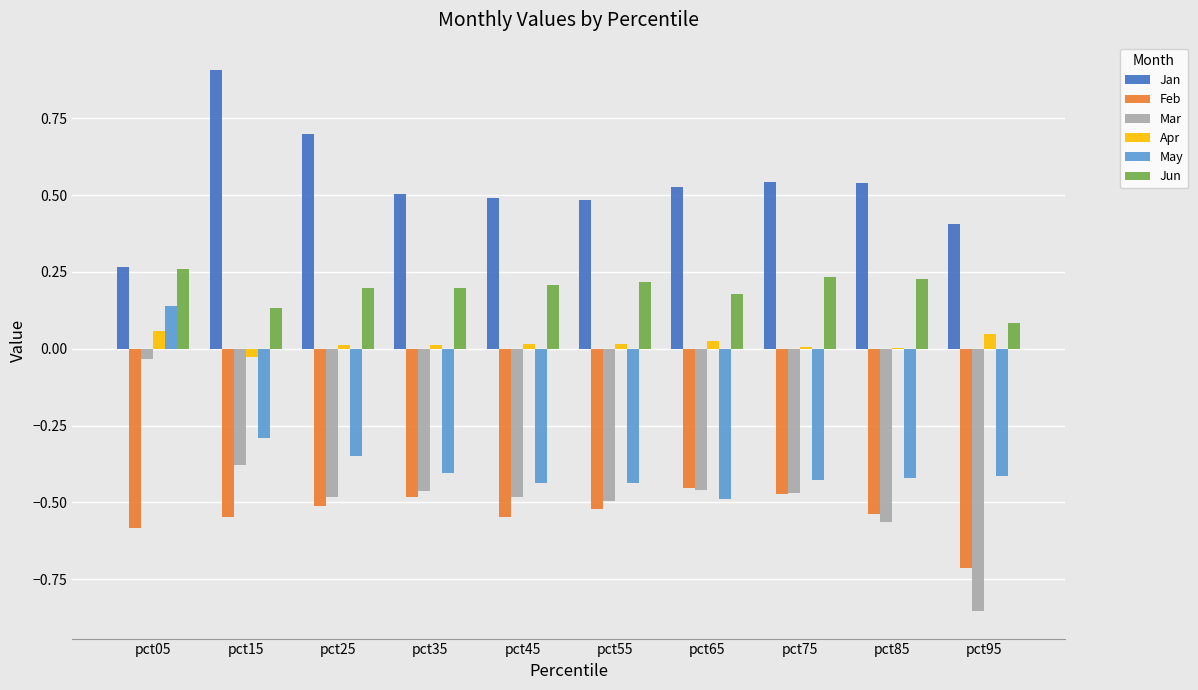

How many May values are between 0 and 1?

1